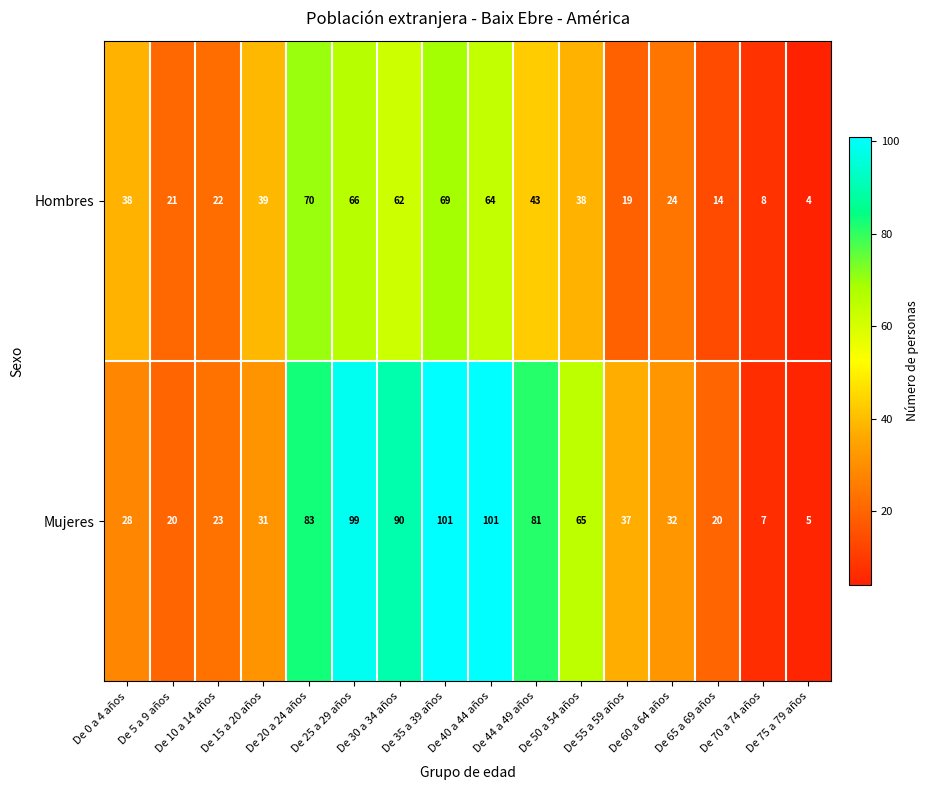

Rank the series by their maximum value, from highest to lowest.

Mujeres, Hombres